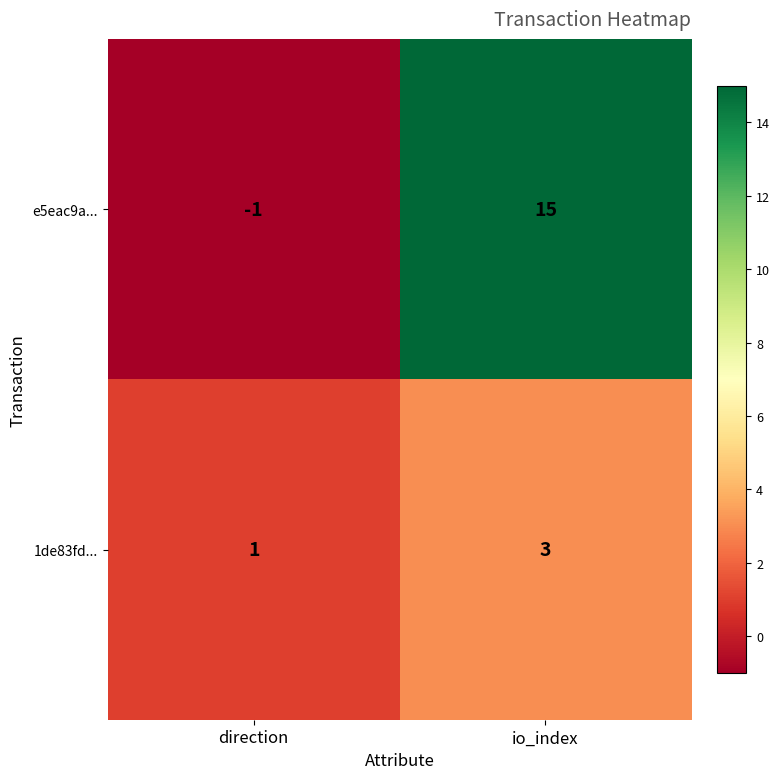

Reading right to left, extract all data points from this chart.

e5eac9a...: 15	-1
1de83fd...: 3	1